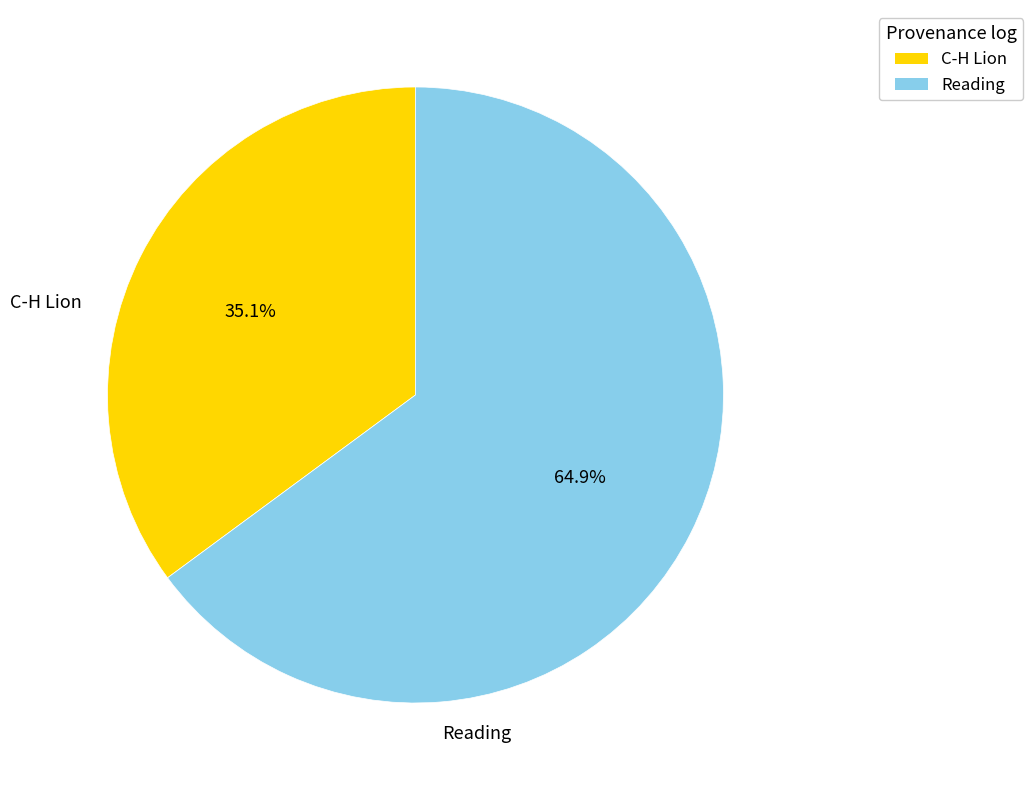

Is there a majority slice in this chart?

Yes